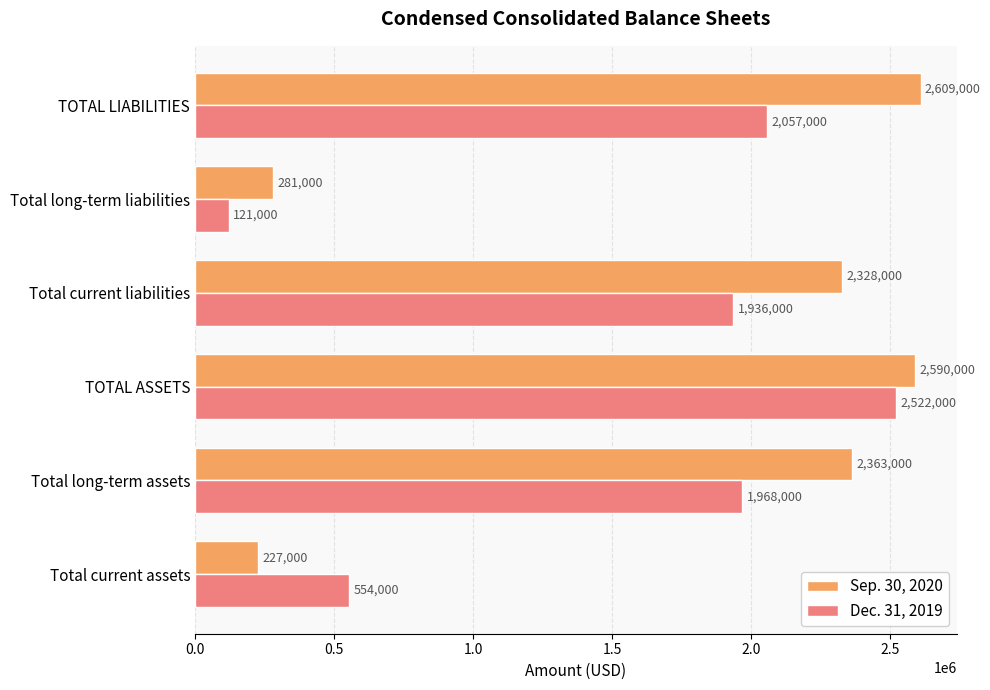

What is the greatest value displayed?

2609000